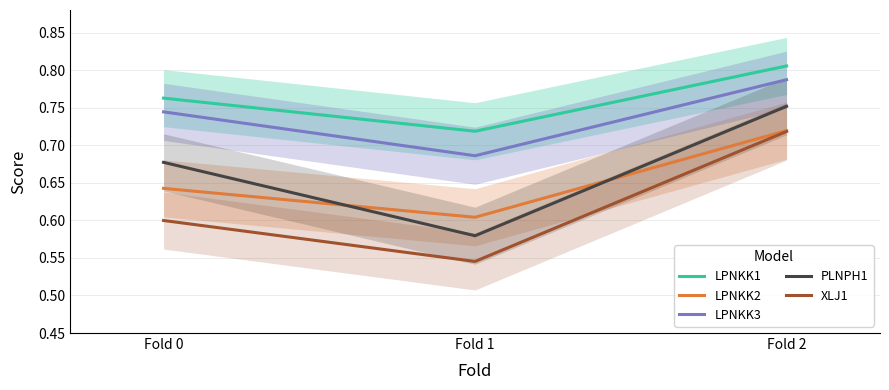

The value of LPNKK3 at Fold 1 is 0.2. True or false?

False